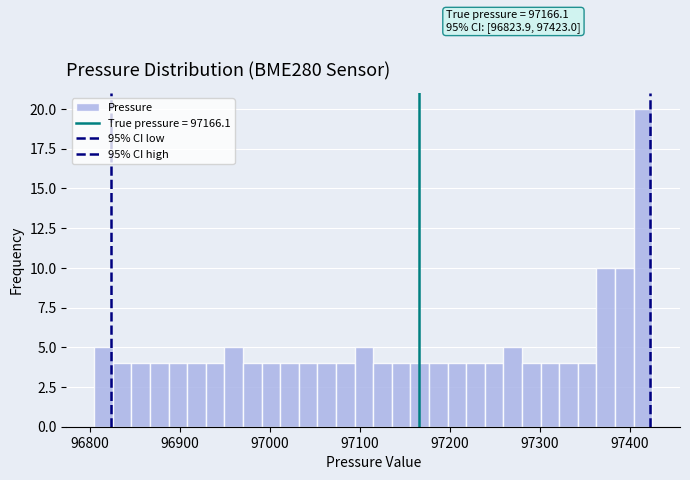

Around what value on the x-axis is the tallest bar? Give the approximate position of its centre, as read against the axis.

97410